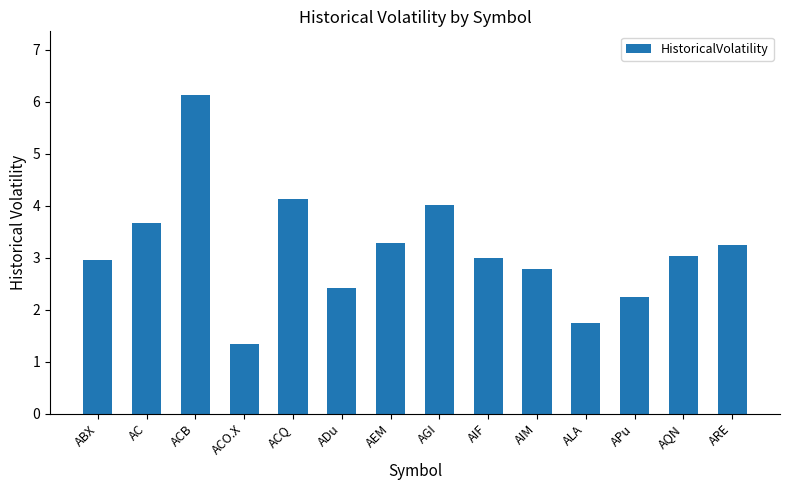

How many series are shown in this chart?

1